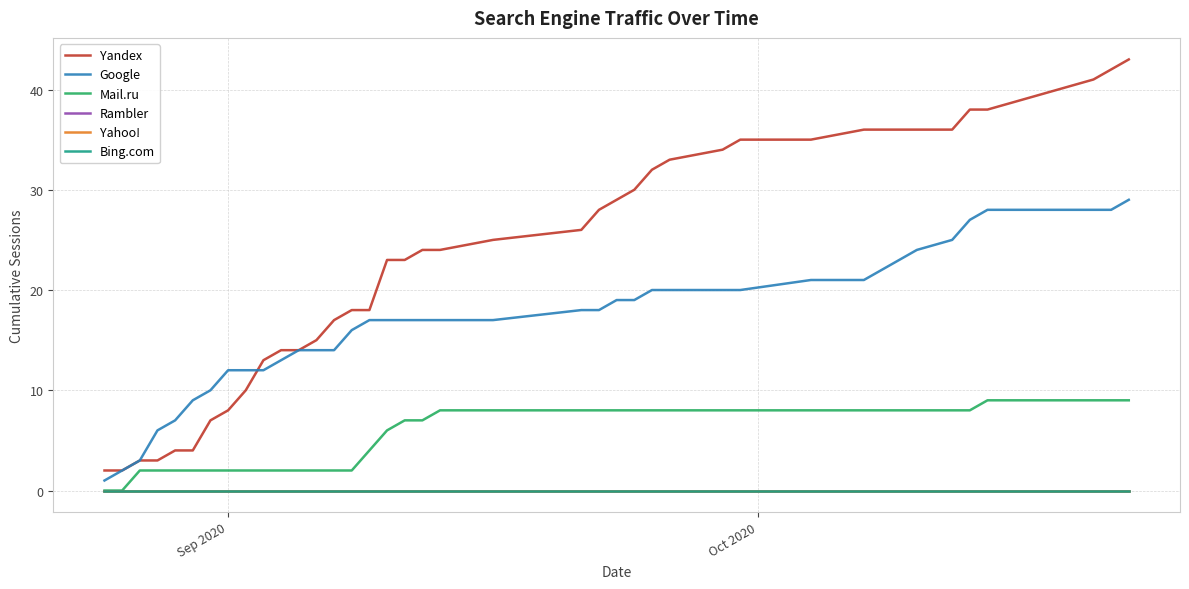

True or false: Rambler and Yahoo! cross at least once.

False